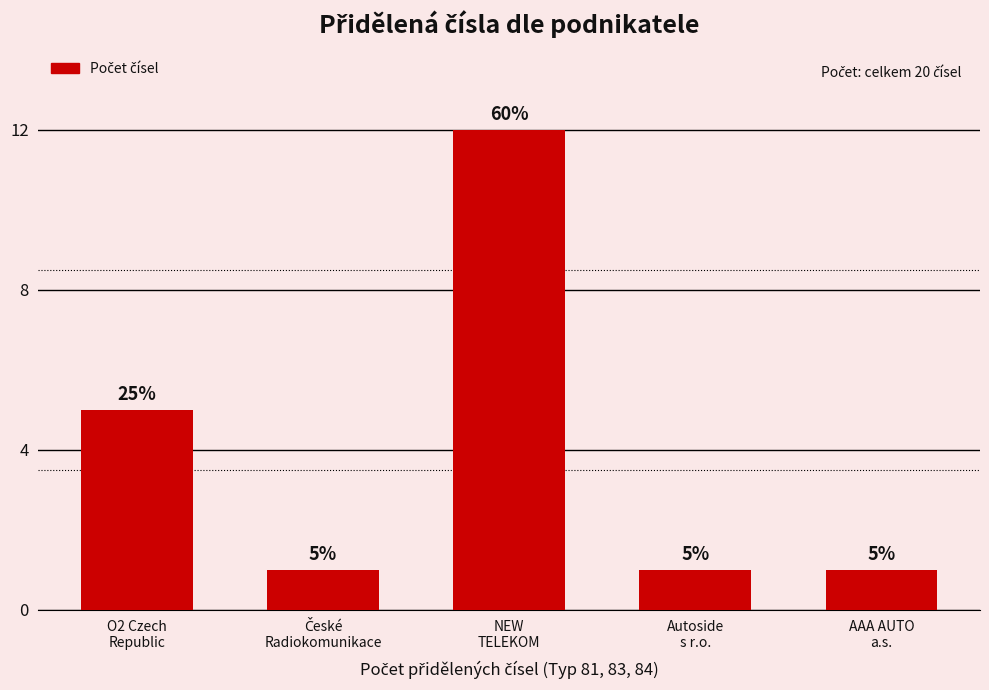

What position from the right is AAA AUTO
a.s.?

1